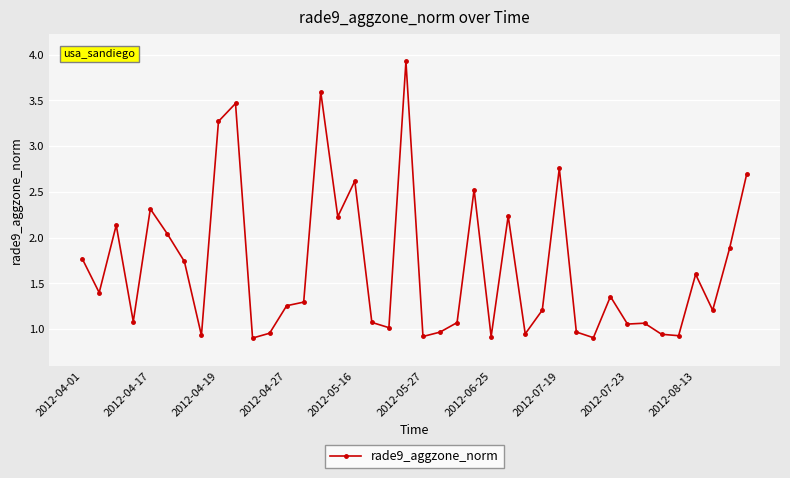

What is the maximum value shown in the chart?

3.9